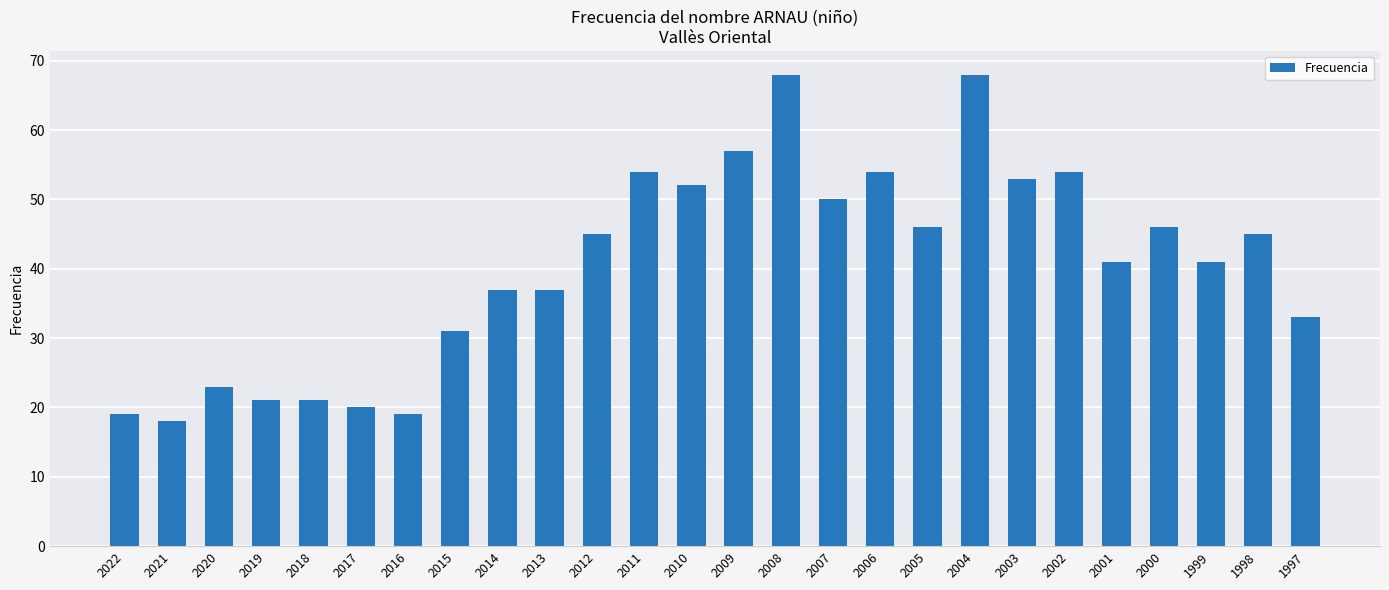

What is the value of the 2nd bar from the left?

18